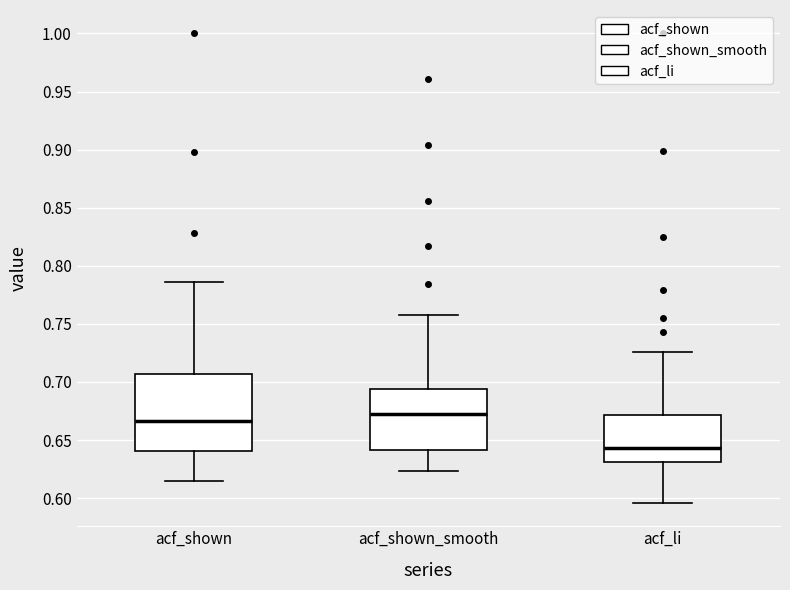

Reading left to right, read every box against the y-axis: the position of its median line, the range the box covers, and the ends of its whiskers. The values are not printed on the chart, so give them approximately, as read against the axis.

acf_shown: median 0.665, box 0.640 to 0.705, whiskers 0.615 to 0.785
acf_shown_smooth: median 0.670, box 0.640 to 0.695, whiskers 0.625 to 0.760
acf_li: median 0.645, box 0.630 to 0.670, whiskers 0.595 to 0.725